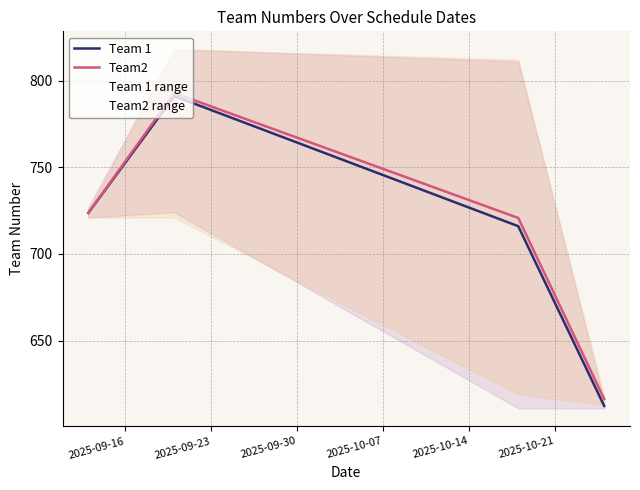

Reading left to right, list all the values displayed in this chart.

Team 1: 723.7	791.0	716.0	612.3
Team2: 723.7	792.8	720.8	616.3